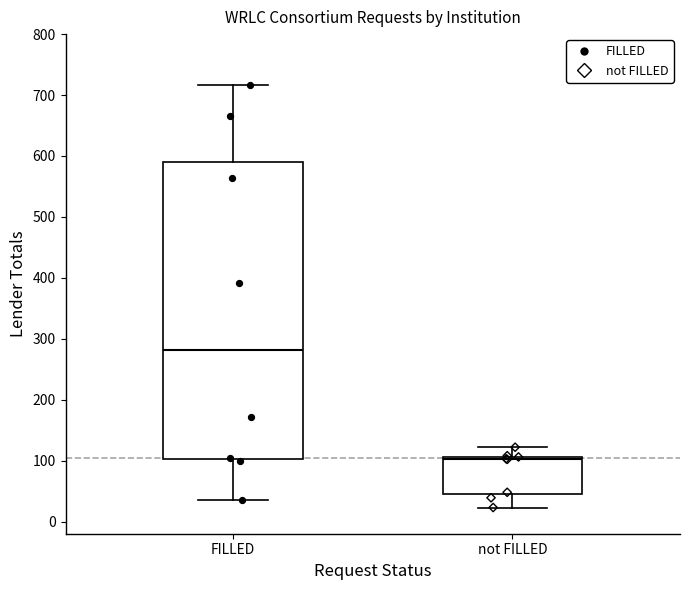

Where does the lower whisker of the box for FILLED end on the y-axis? The values are not printed on the chart, so give them approximately, as read against the axis.

40